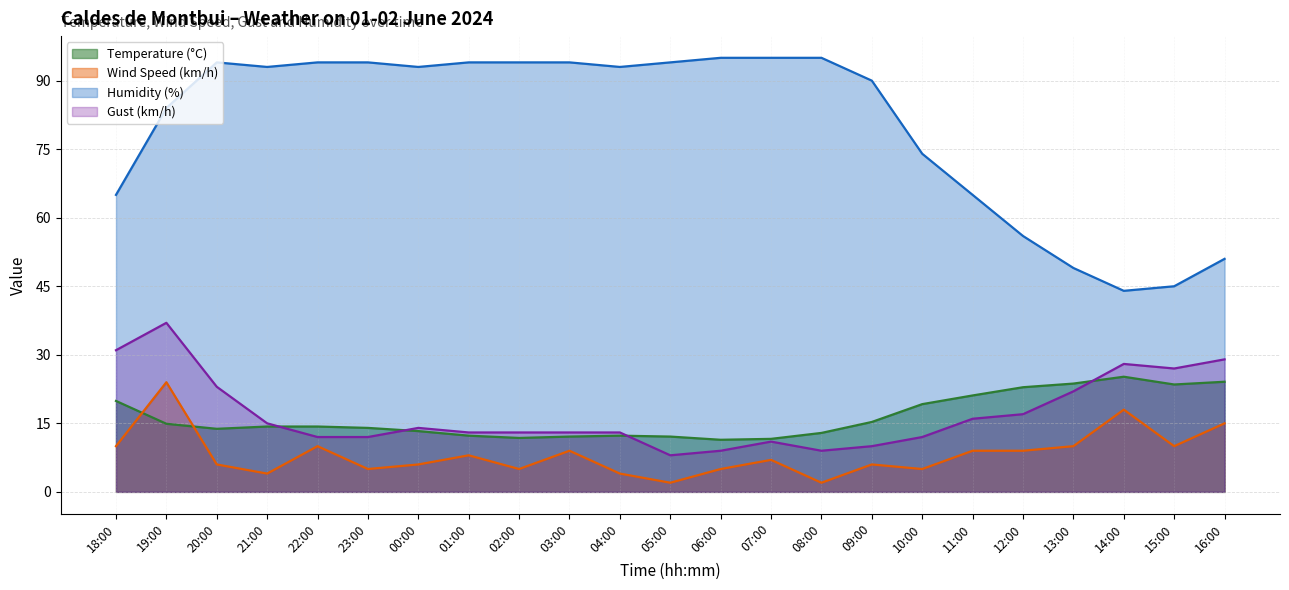

At which category does the chart reach its minimum across all series?

05:00